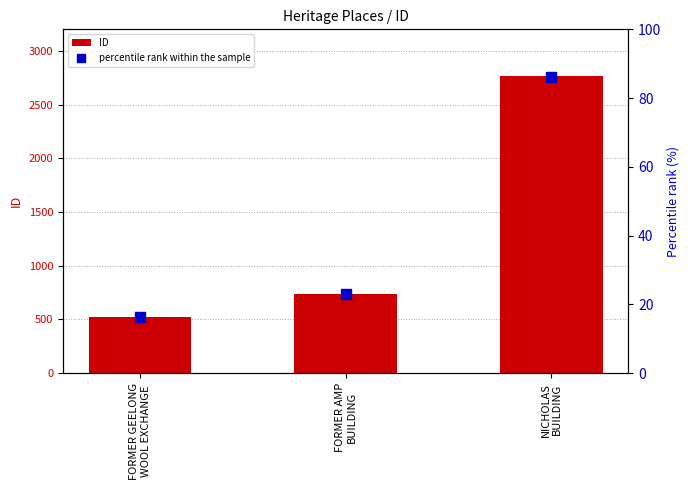

What are all the series names shown in the legend?

ID, percentile rank within the sample